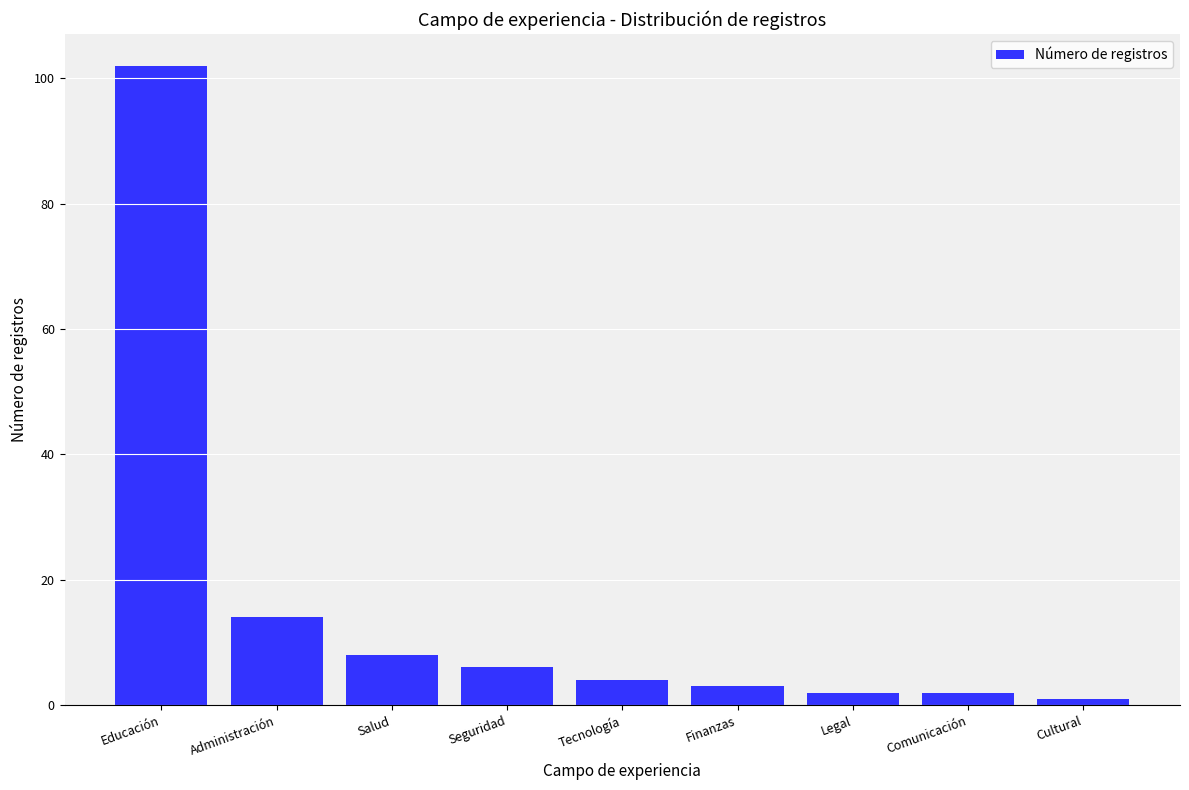

Reading left to right, extract all data points from this chart.

102	14	8	6	4	3	2	2	1